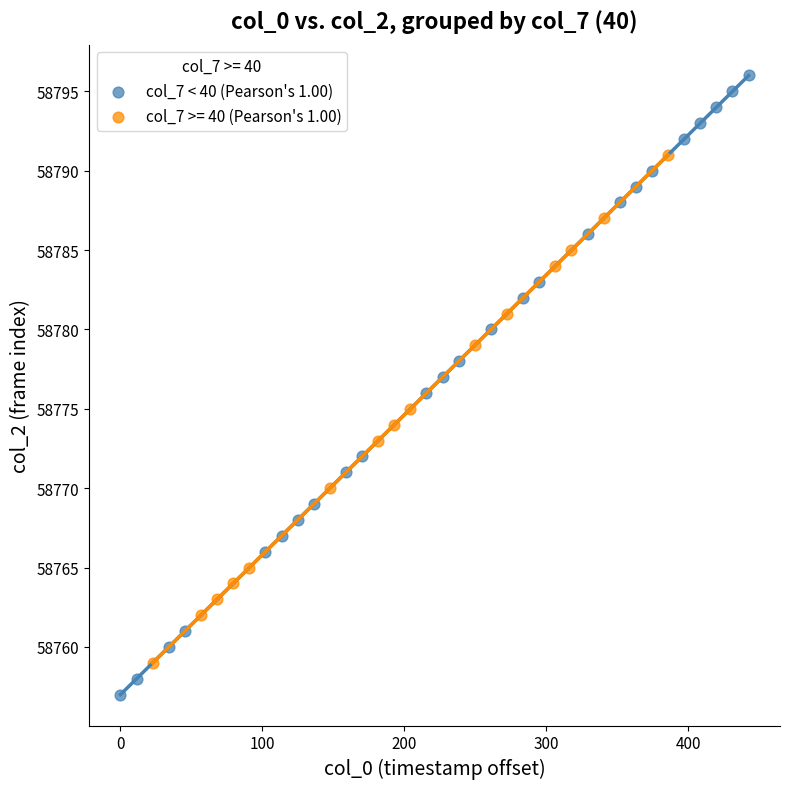

Which series has the largest Y range (max minus min)?

col_7 < 40 (Pearson's 1.00)